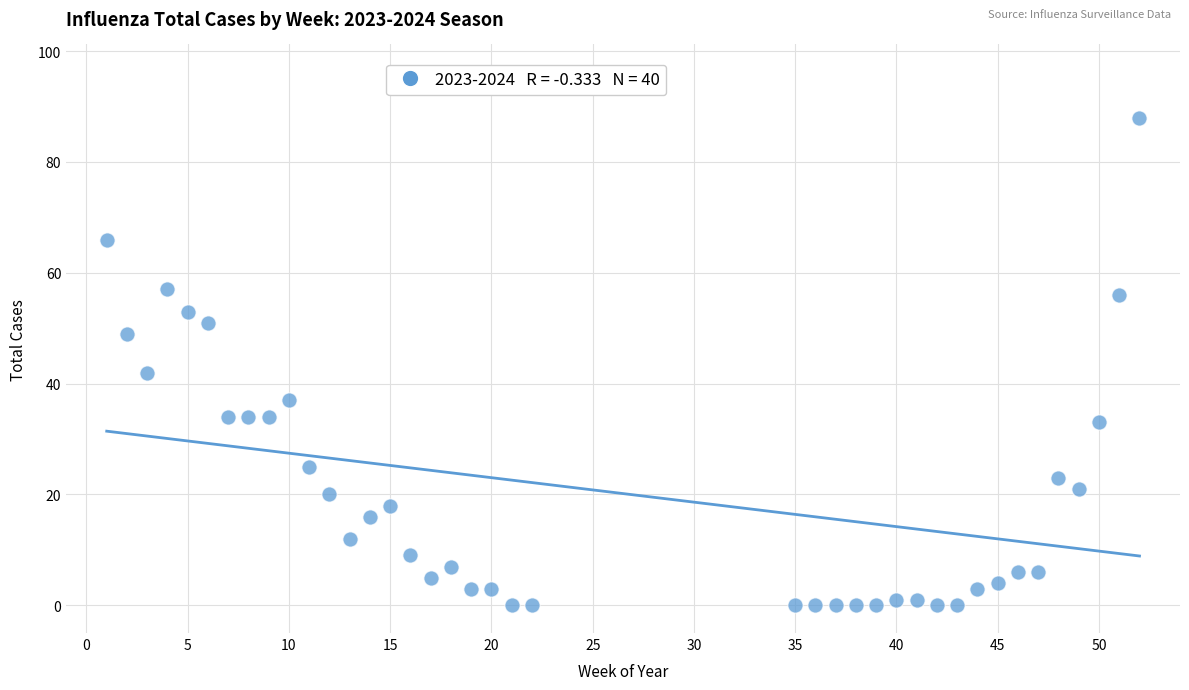

What Y value in the scatter plot is closest to 44?

42